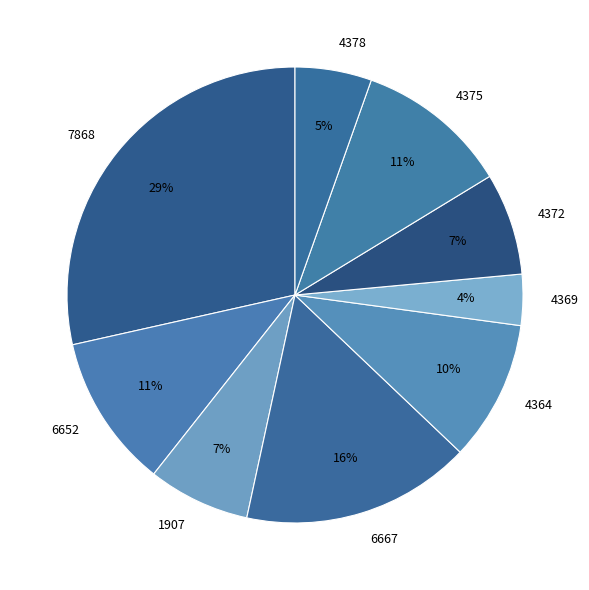

What is the largest slice in the pie chart?

7868